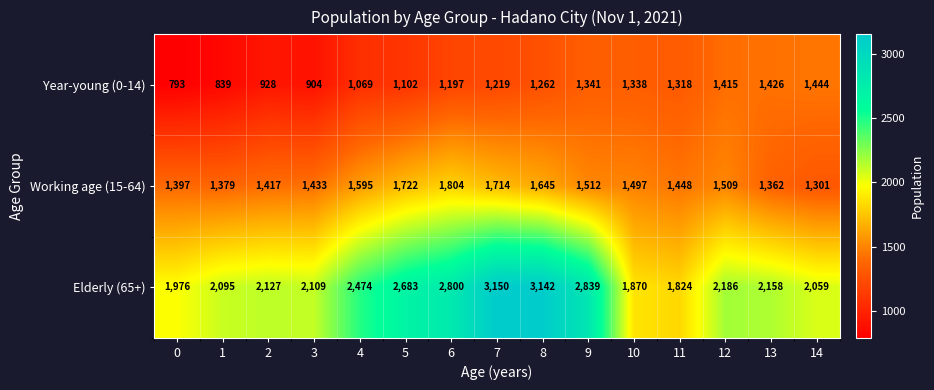

At how many categories does at least one series exceed 1125?

15